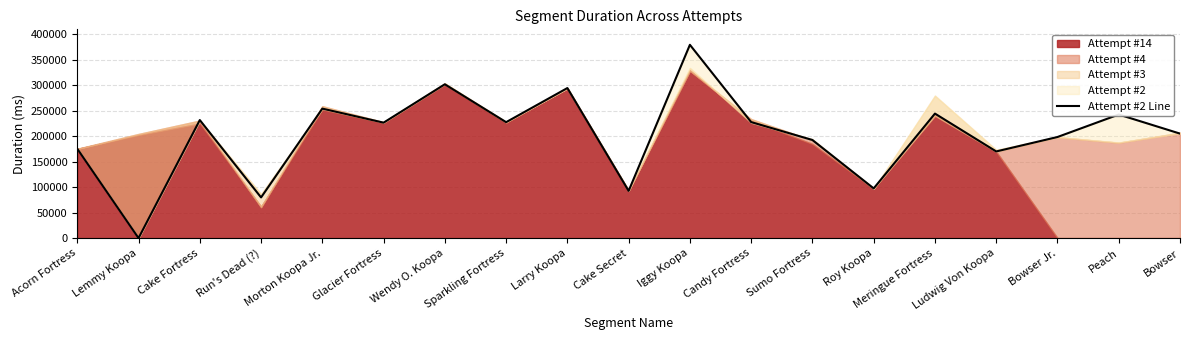

True or false: there are more than 2 points higher than both neighbors.

True